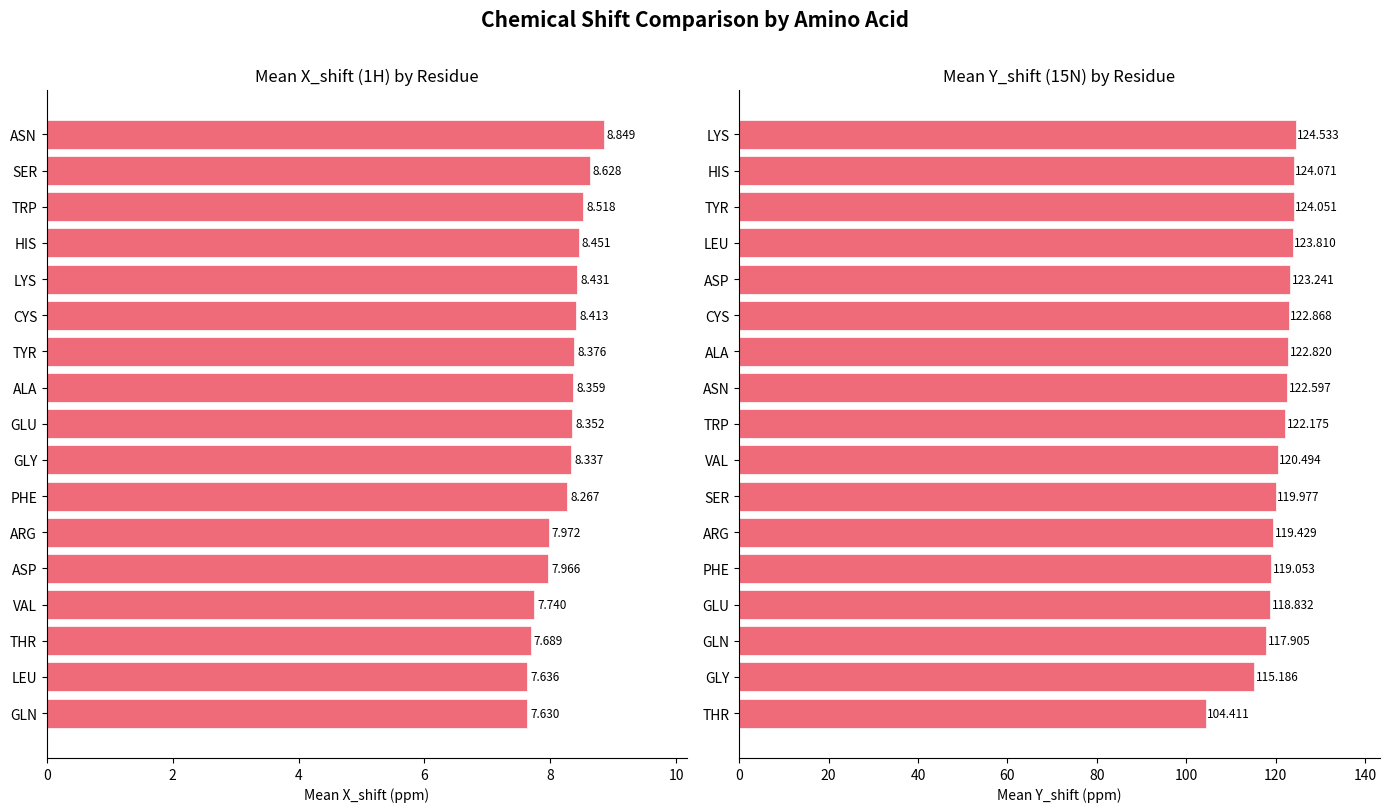

Rank the series by their average value, from lowest to highest.

Mean X_shift, Mean Y_shift